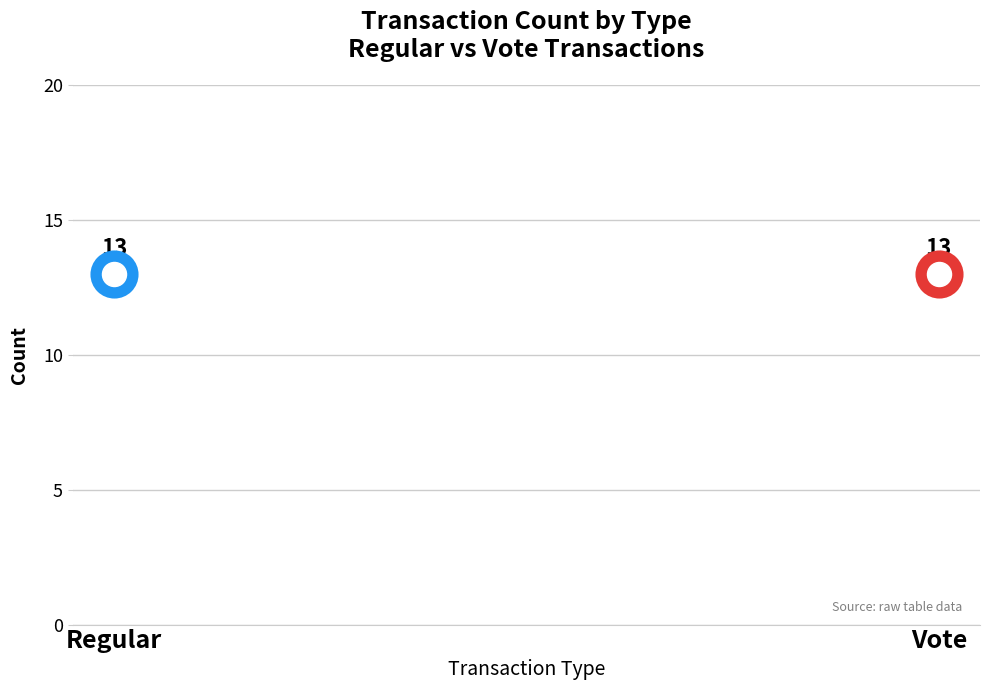

Which series has the largest Y range (max minus min)?

Regular